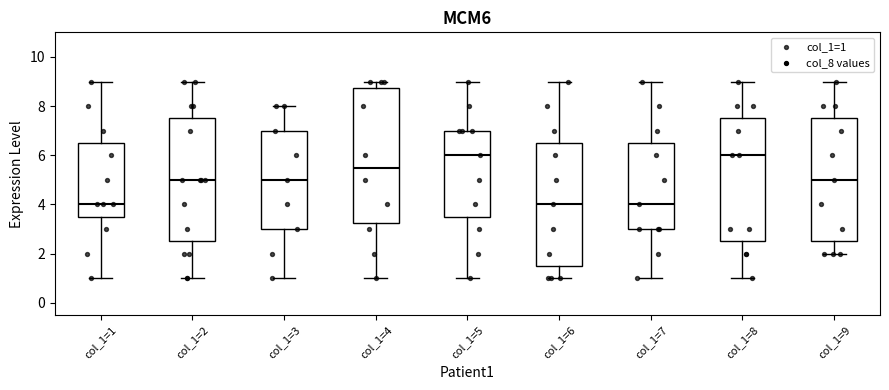

Where is the lower edge of the box for col_1=3 on the y-axis? The values are not printed on the chart, so give them approximately, as read against the axis.

3.0